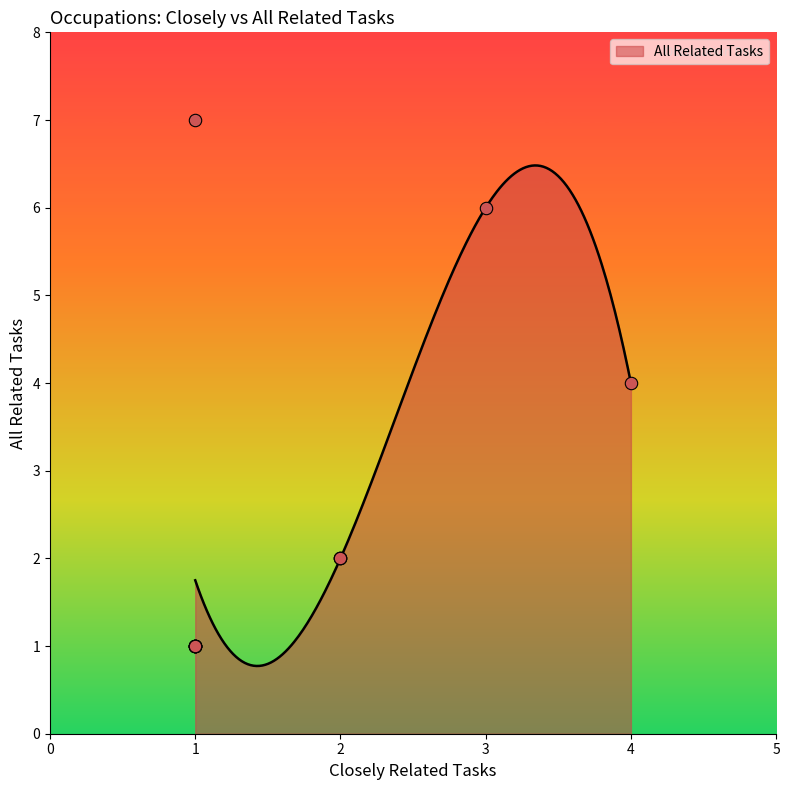

What is the lowest value of the All Related Tasks series?

0.8